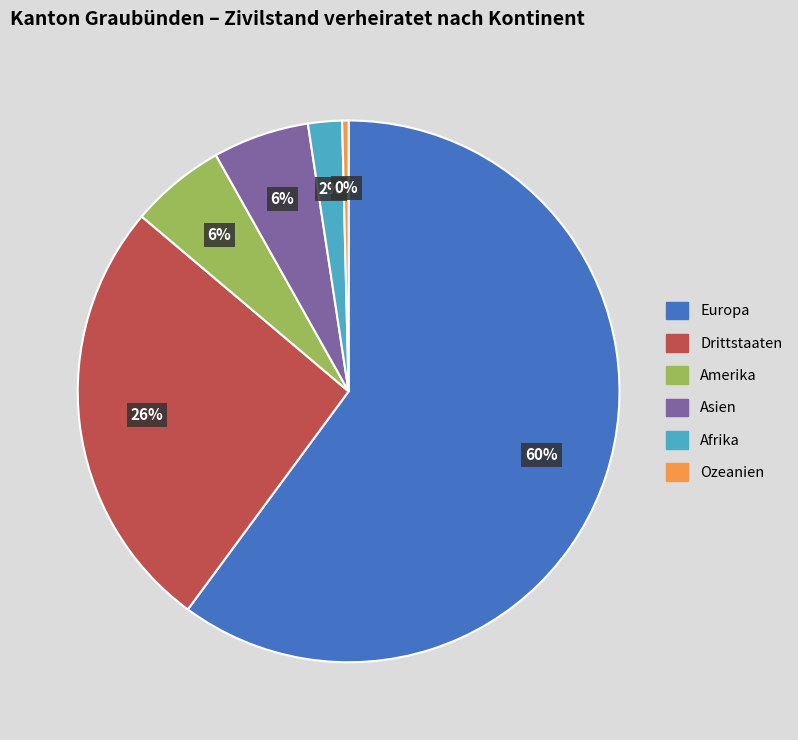

Does any single category account for the majority?

Yes